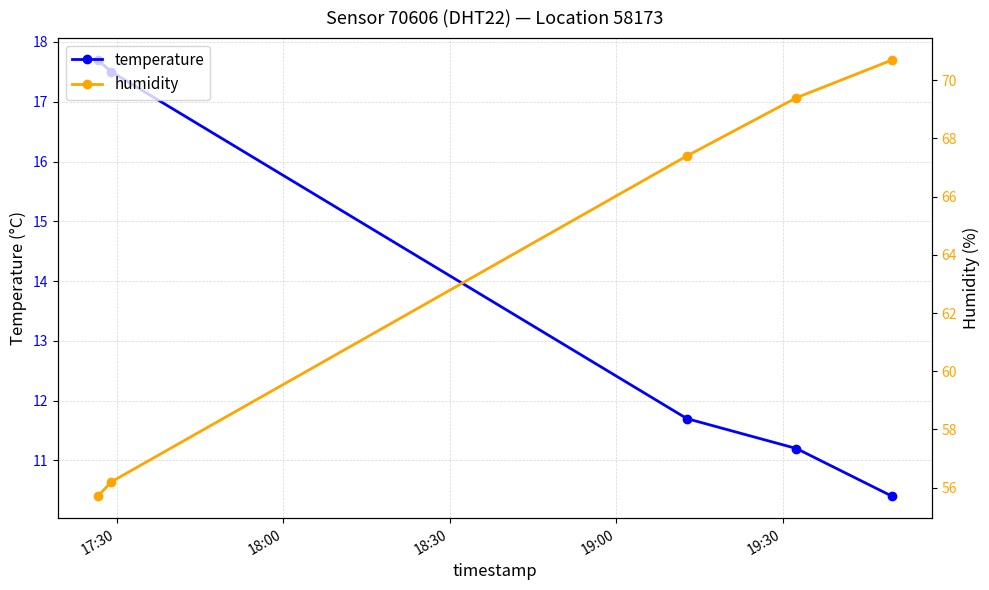

How many lines are shown in the chart?

2